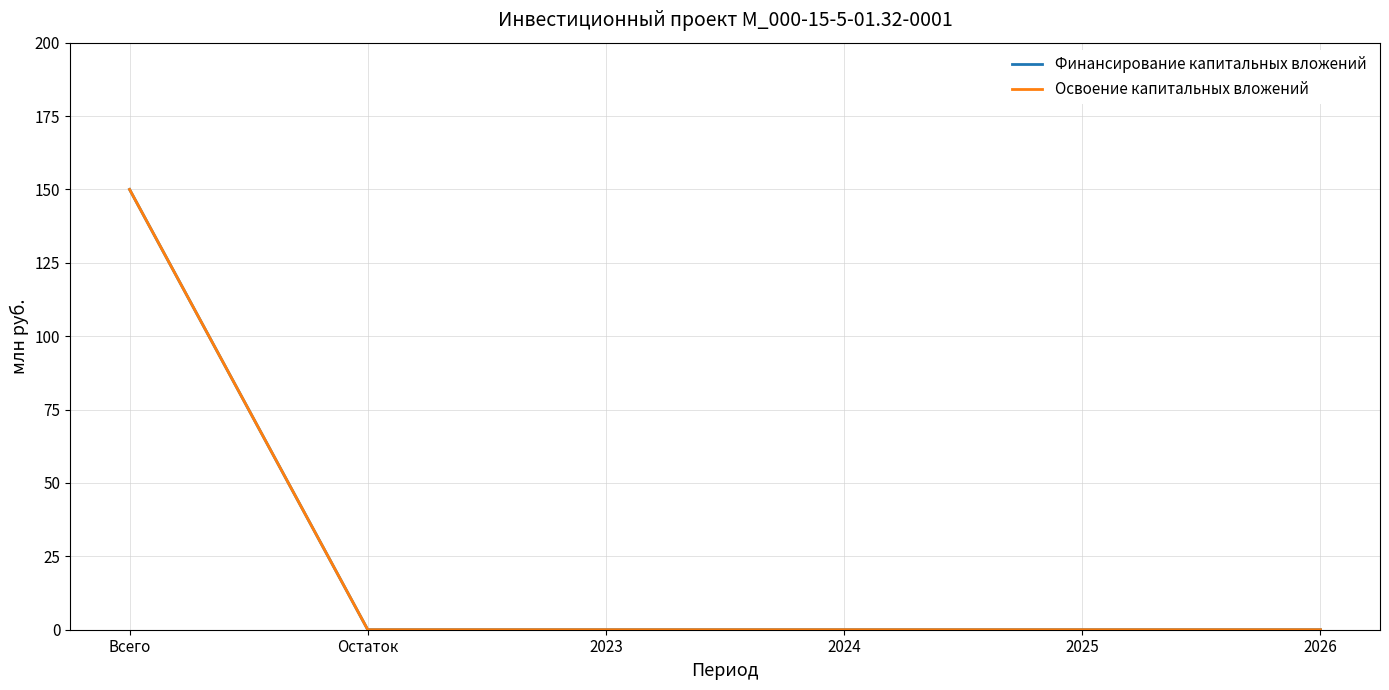

What is the greatest value displayed?

150